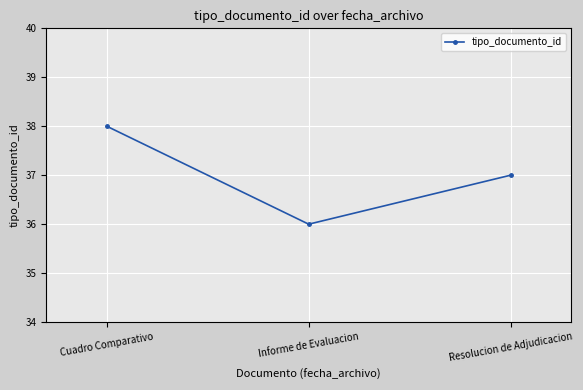

How many values are between 36 and 38?

3